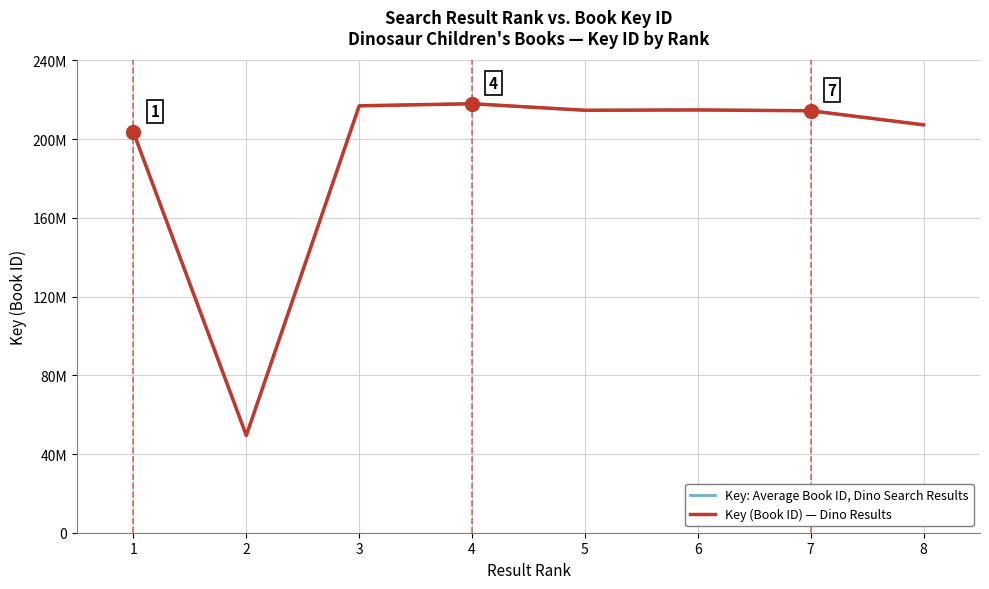

Reading left to right, extract all data points from this chart.

Key: Average Book ID, Dino Search Results: 1=203534236	2=49418624	3=216944569	4=218014010	5=214692200	6=214855175	7=214439770	8=207291314
Key (Book ID) — Dino Results: 1=203534236	2=49418624	3=216944569	4=218014010	5=214692200	6=214855175	7=214439770	8=207291314